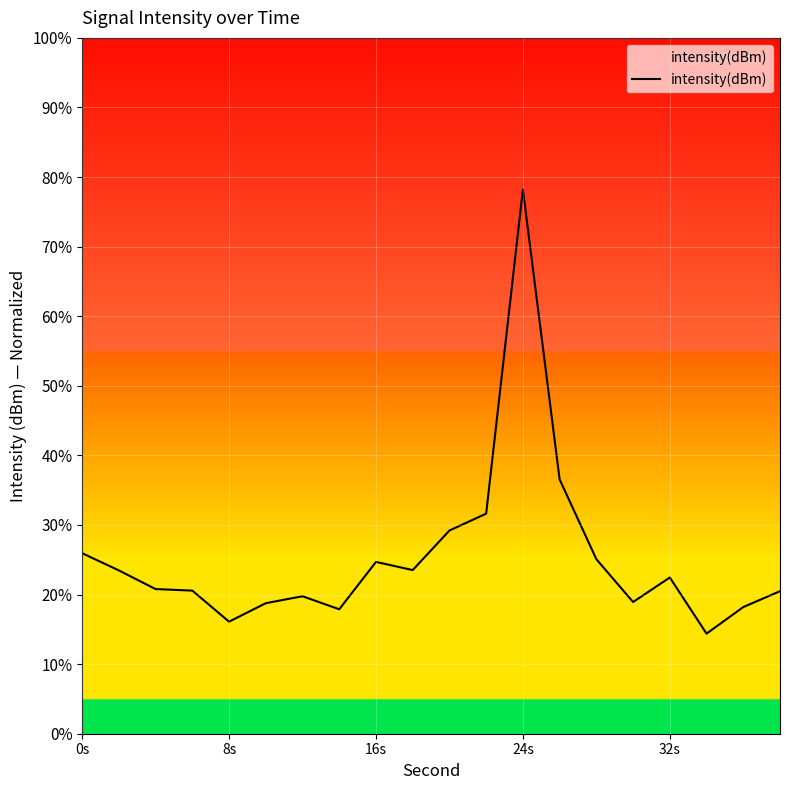

What is the difference between the maximum and minimum values?

63.8